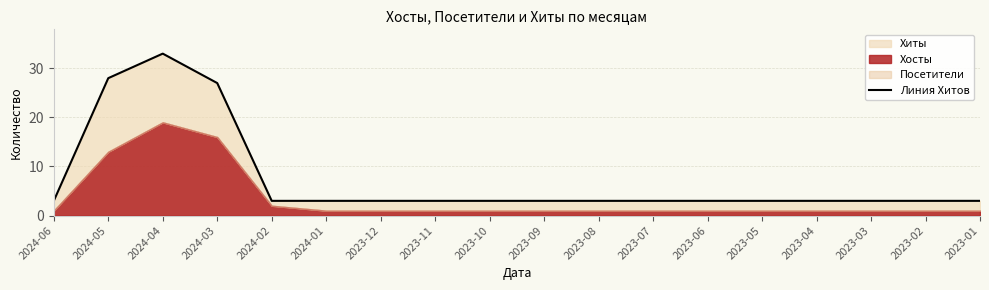

What is the value of the 18th point from the left?

3